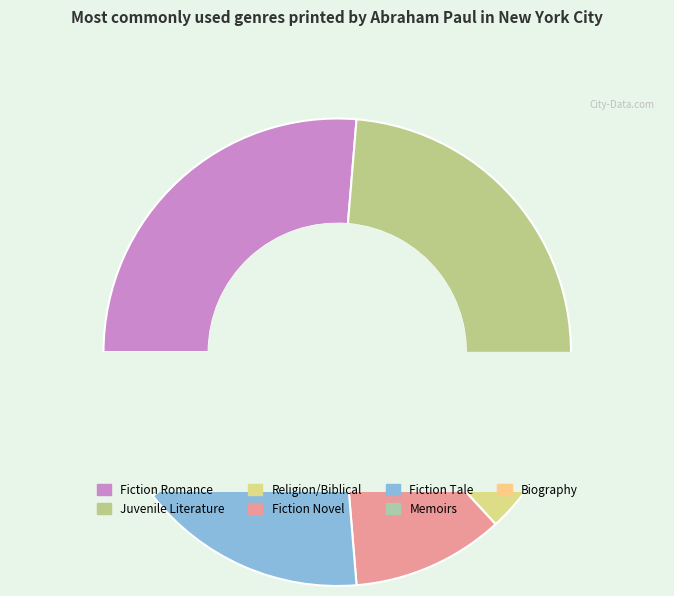

To the nearest percent, what is the average slice percentage?

14%